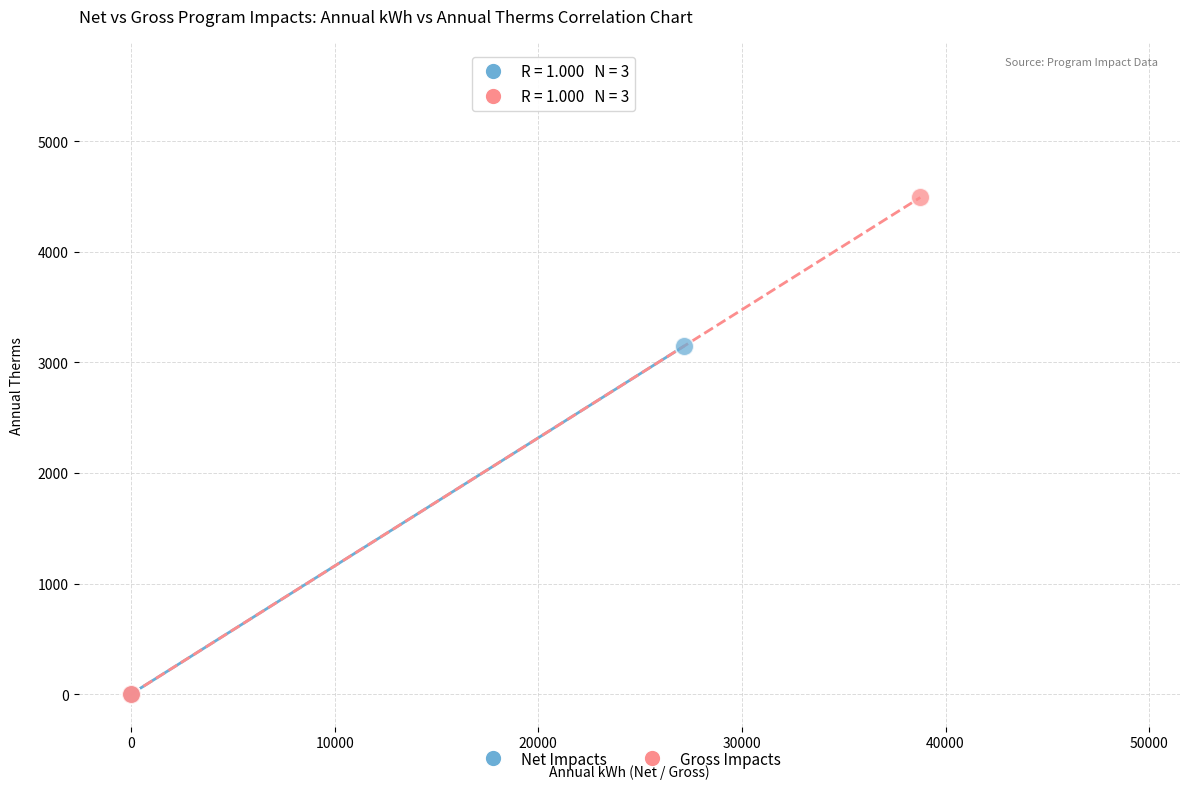

Which series reaches the maximum Y coordinate?

Gross Impacts